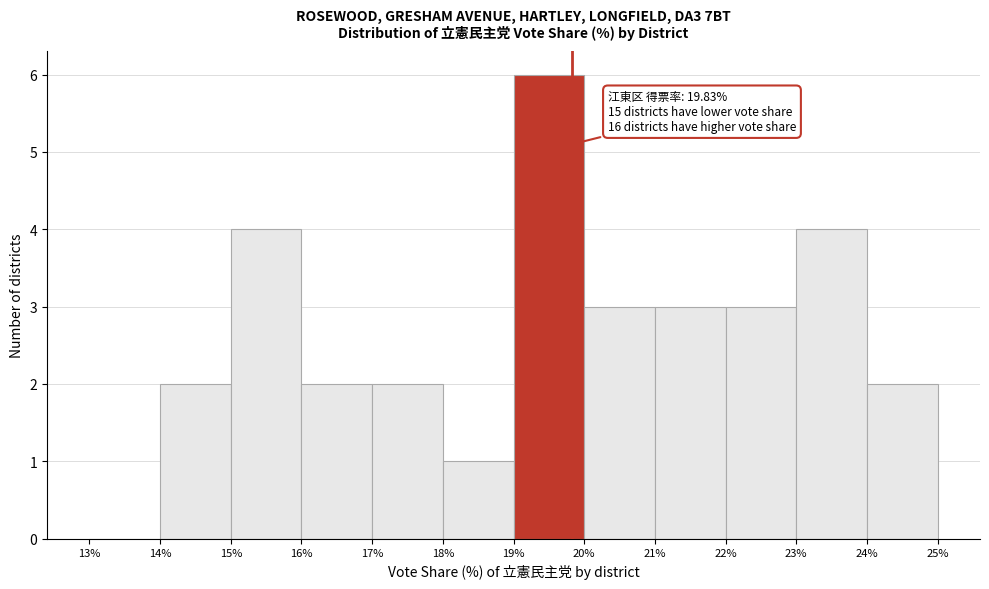

Over which range of the x-axis is the bar tallest?

19% to 20%